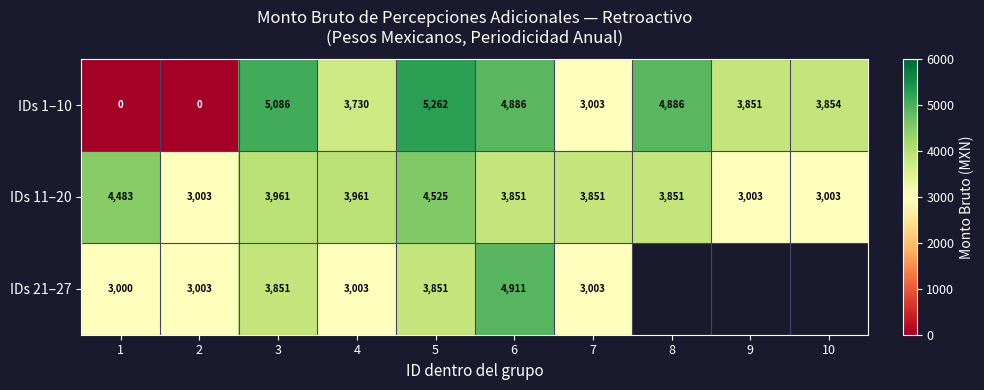

What is the sum of all IDs 1–10 values?

34558